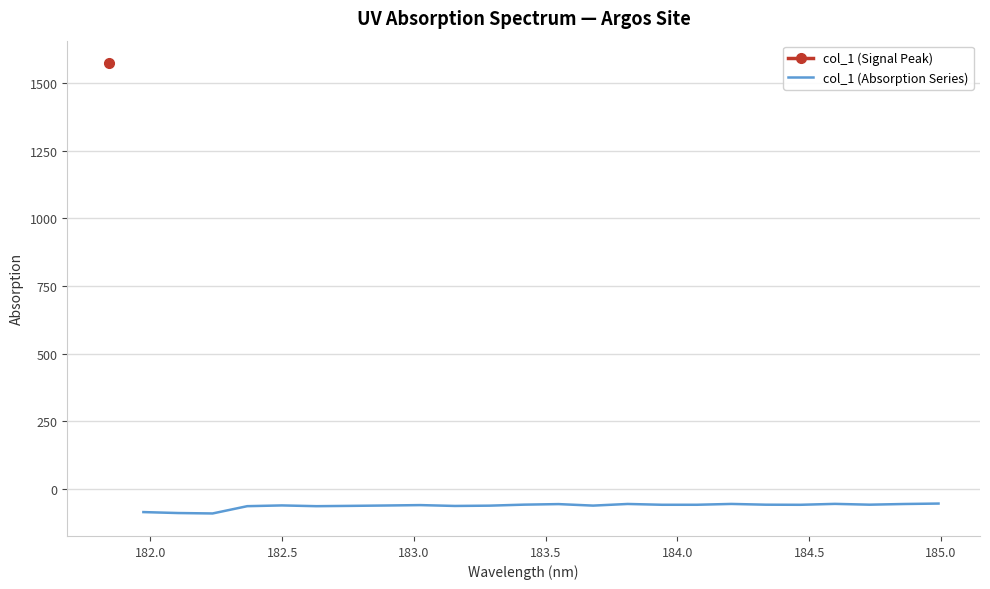

What is the average value?

-61.9